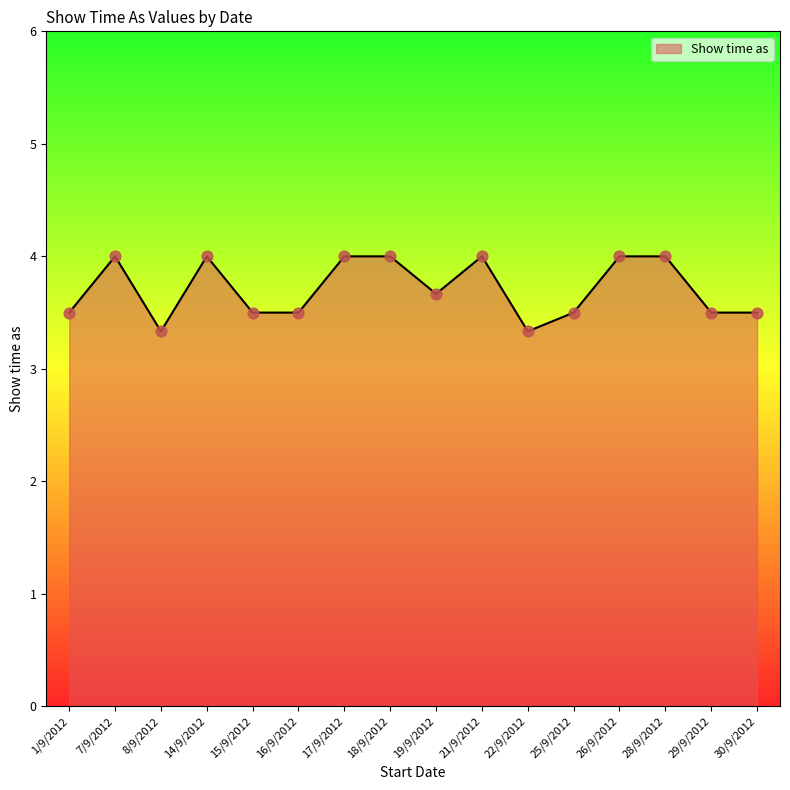

Which has a higher value, 18/9/2012 or 19/9/2012?

18/9/2012